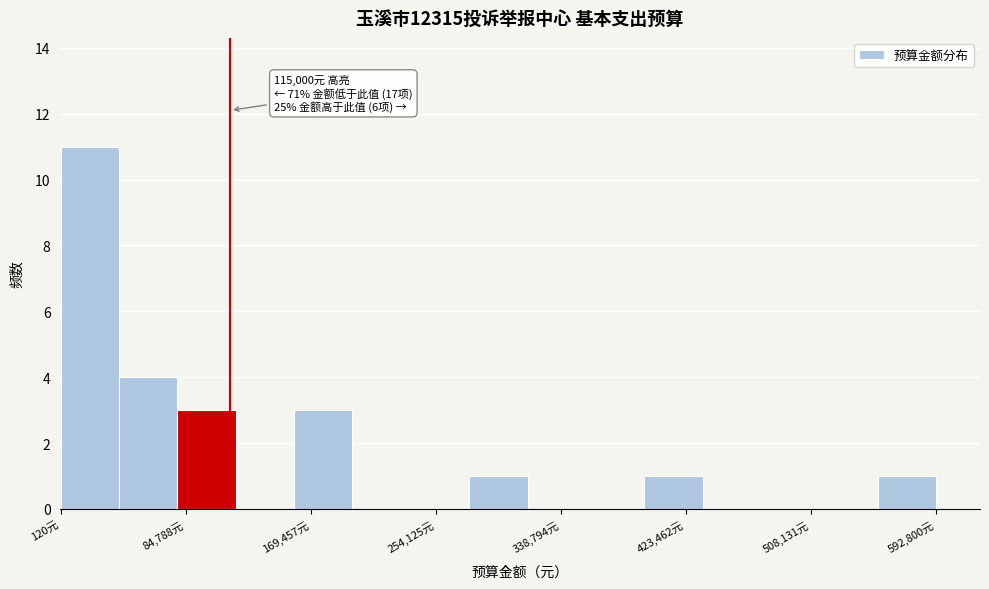

Around what value on the x-axis is the tallest bar? Give the approximate position of its centre, as read against the axis.

20000